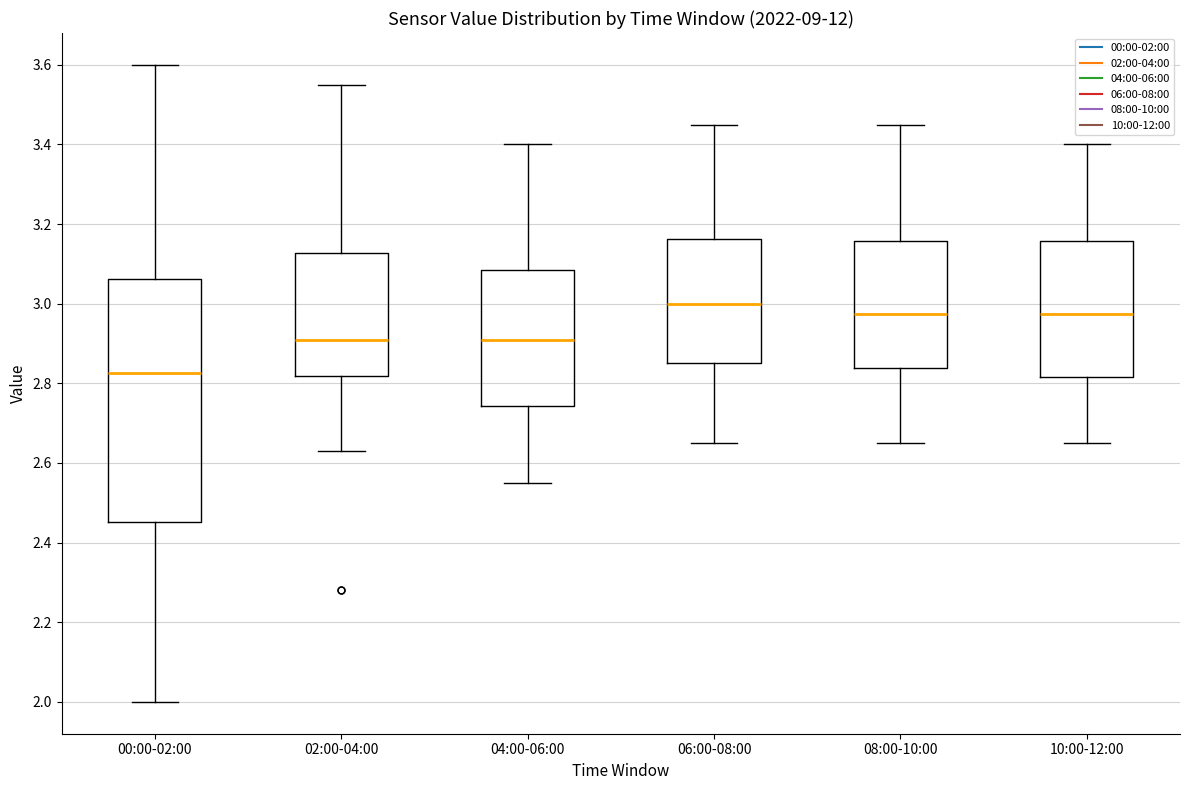

Which box is the tallest, from its lower edge to its upper edge?

00:00-02:00